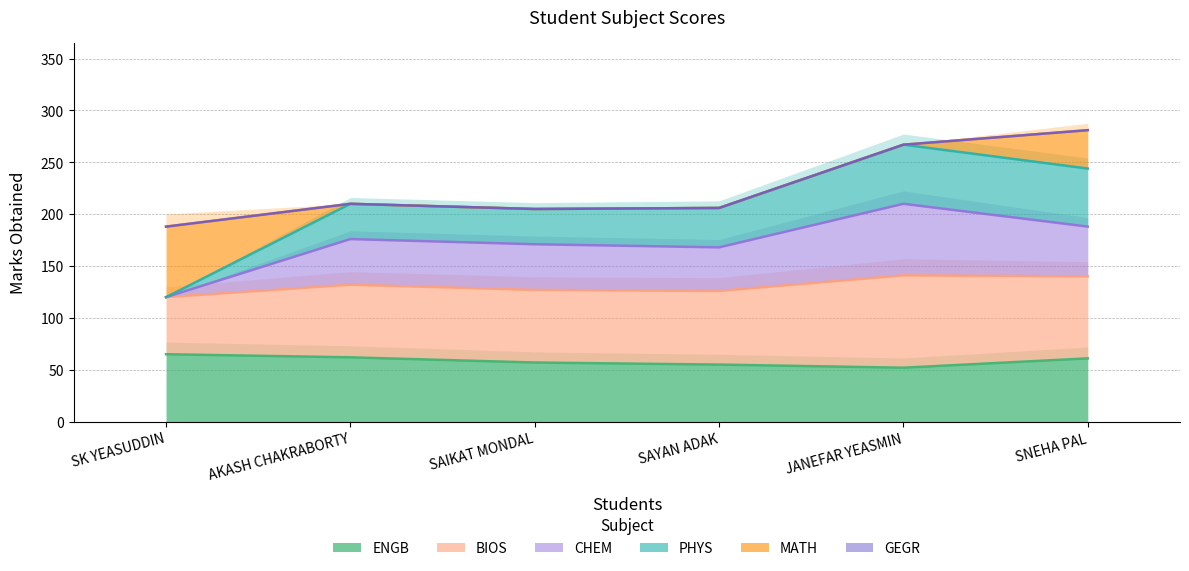

The ENGB series shows 62 at AKASH CHAKRABORTY. True or false?

True